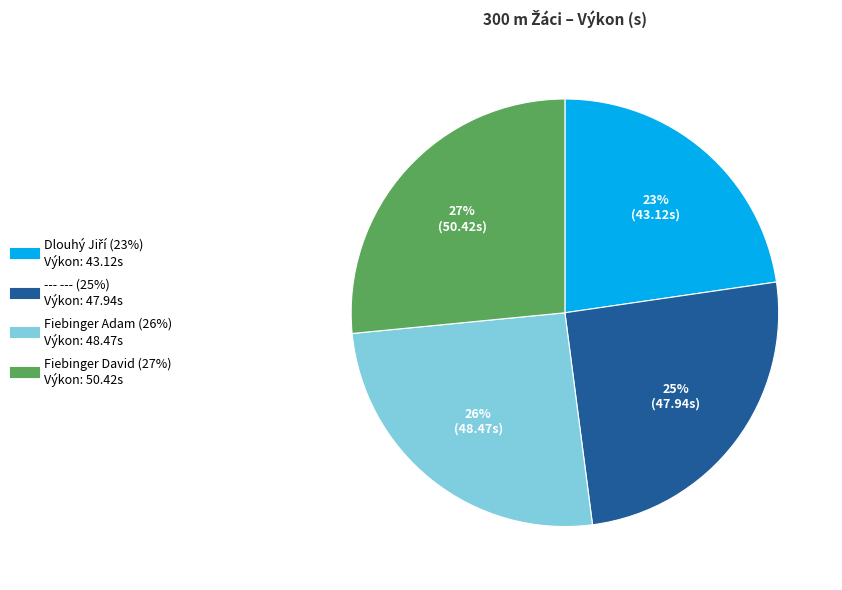

True or false: Fiebinger David accounts for 27% of the total.

True